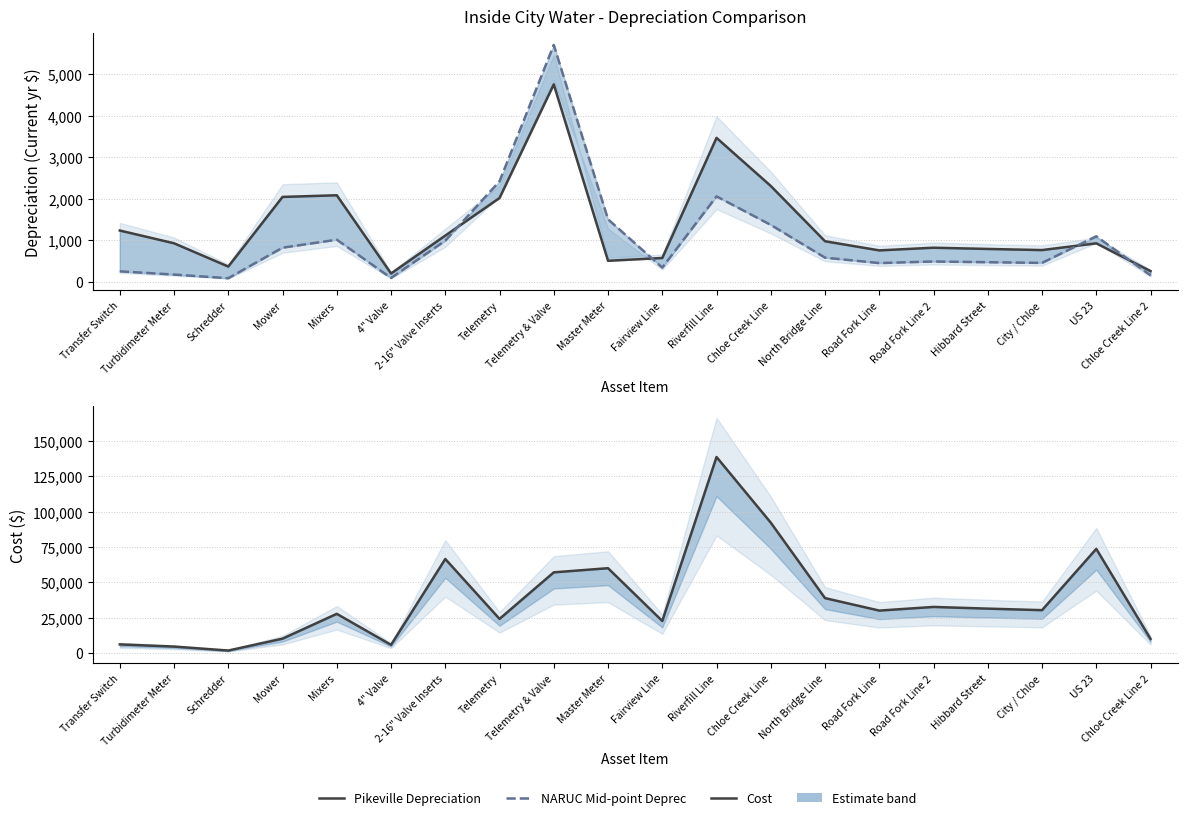

Where do Pikeville Depreciation and NARUC Mid-point Deprec first cross each other?

2-16" Valve Inserts and Telemetry